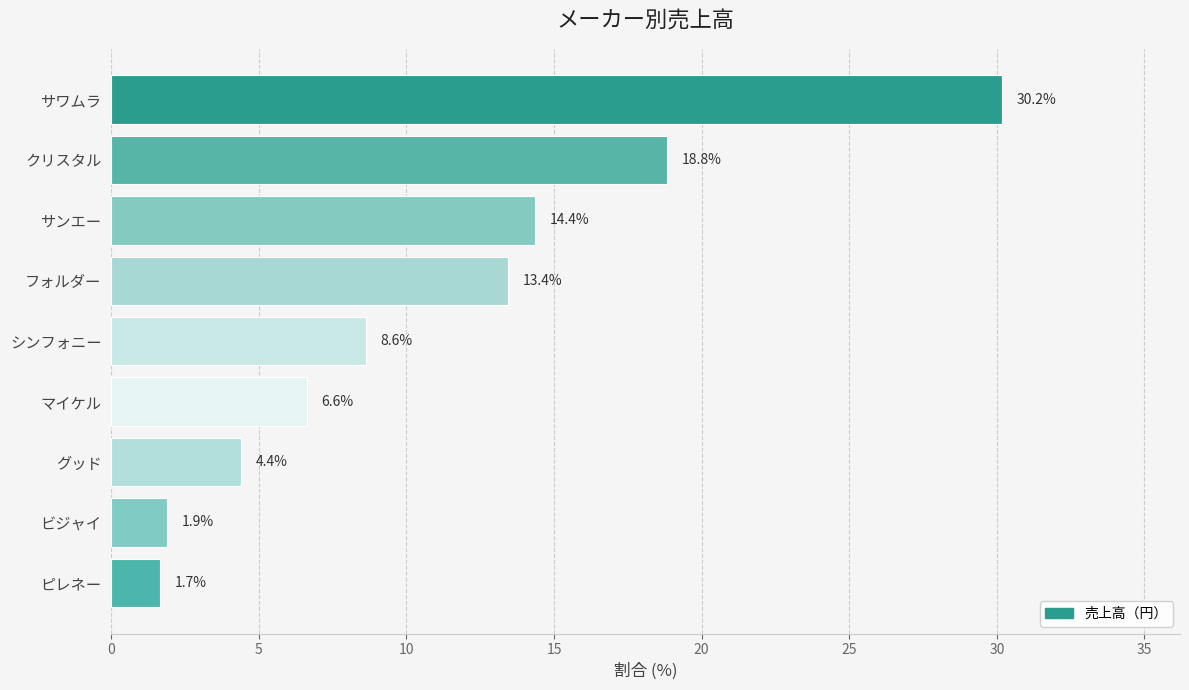

Does the chart contain stacked bars?

No